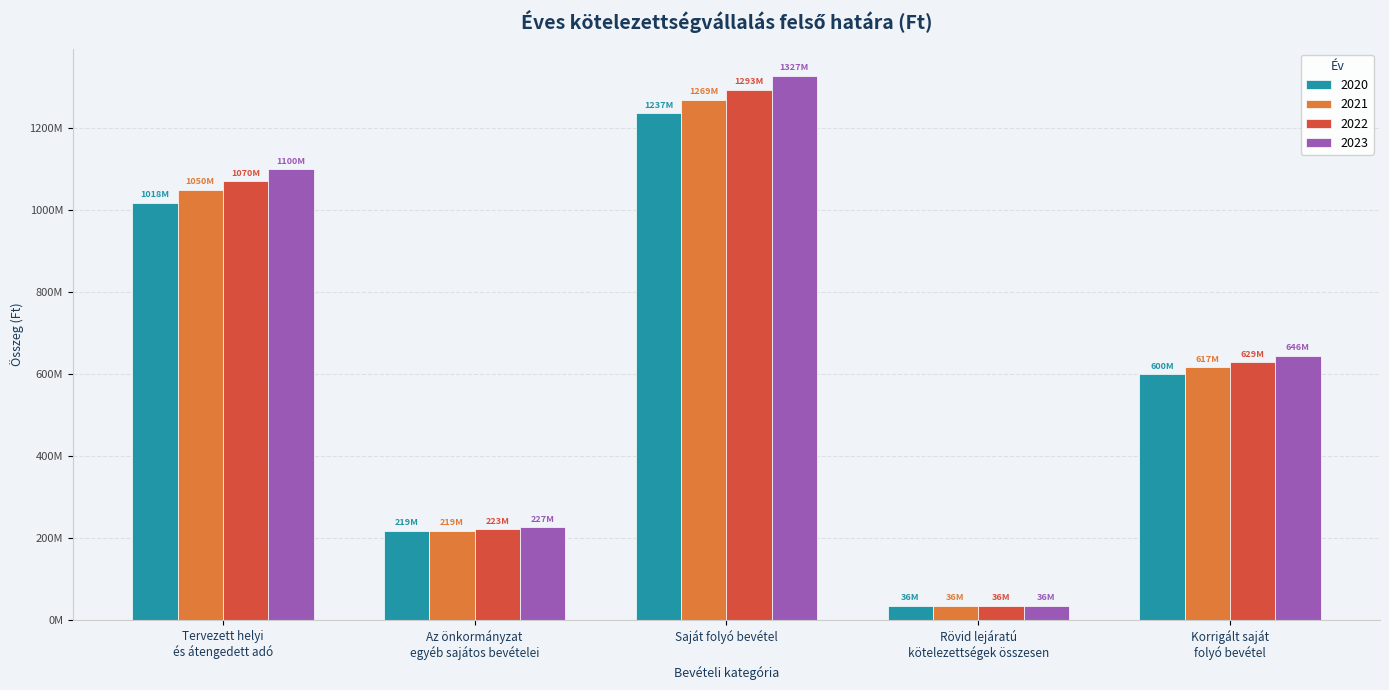

What are all the series names shown in the legend?

2020, 2021, 2022, 2023